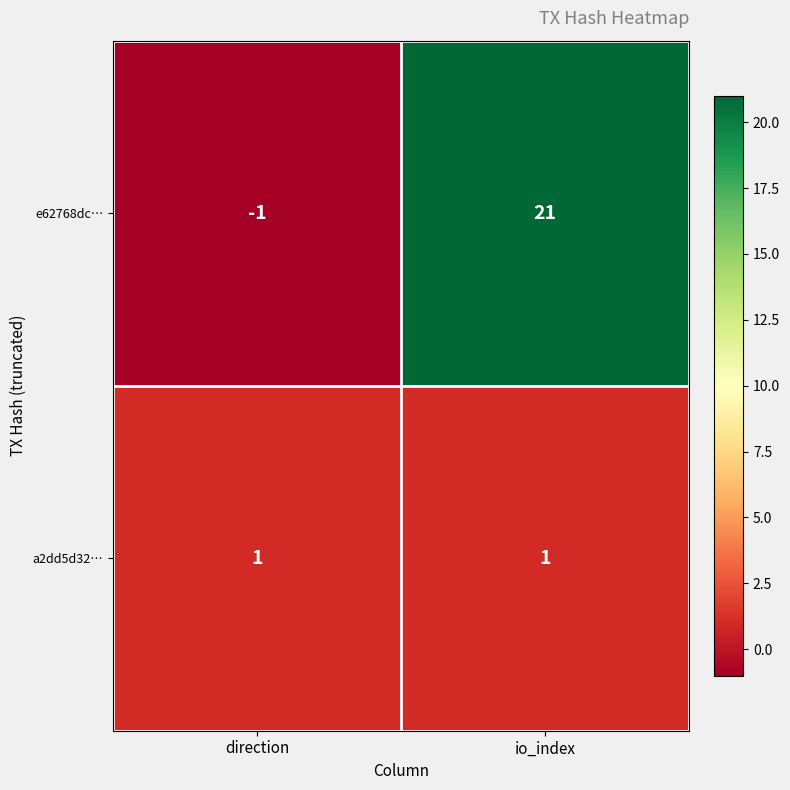

True or false: a2dd5d32… has a value of 1 at io_index.

True